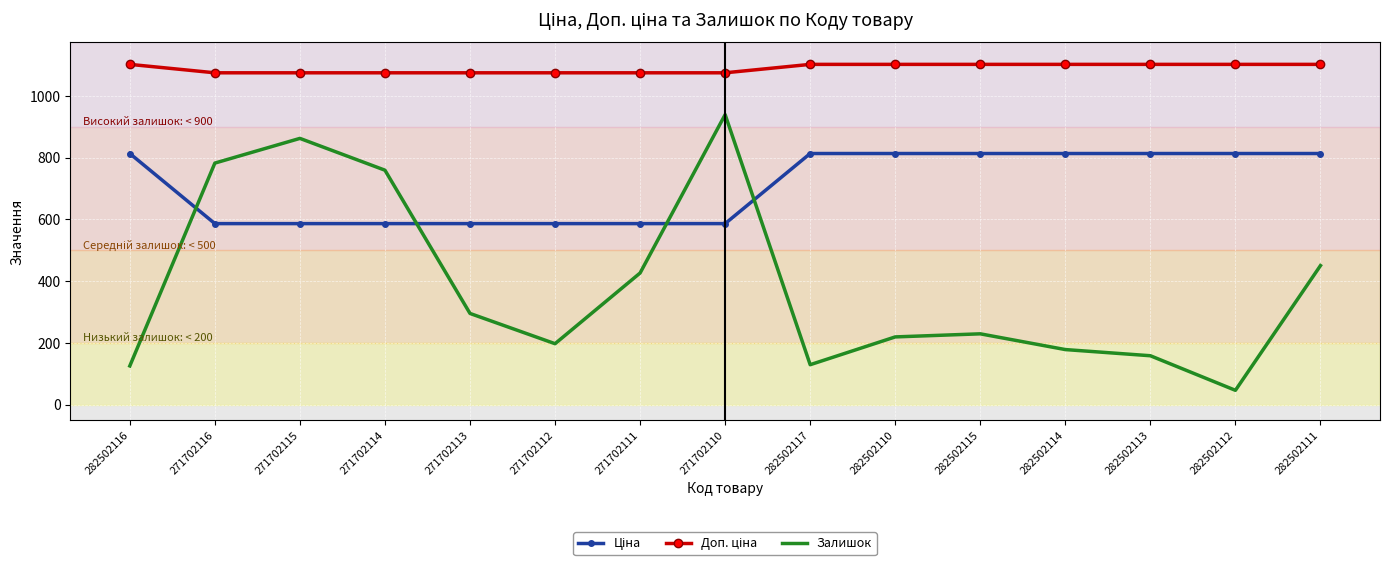

The Залишок series shows 129.0 at 282502117. True or false?

True